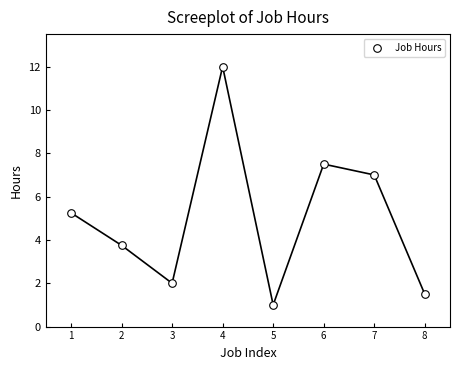

What is the range of Y values (max minus min)?

11.0